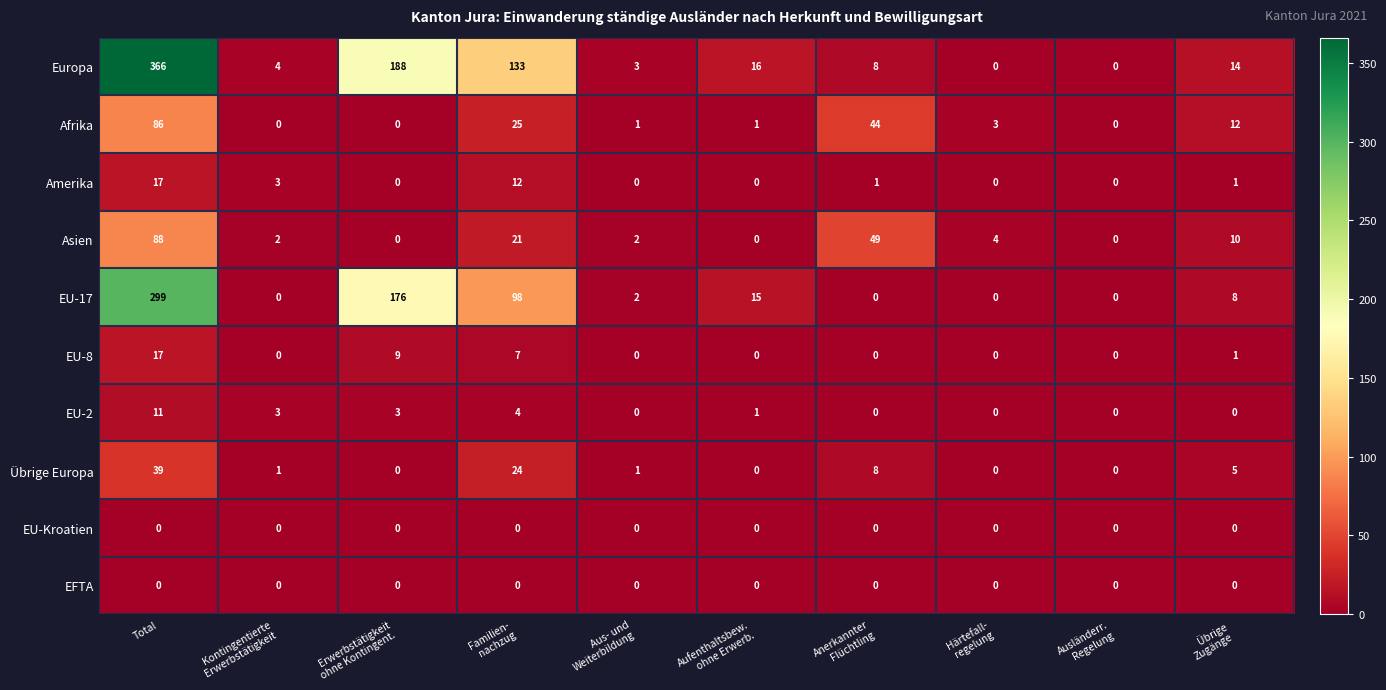

Which series has the largest total across all categories?

Europa